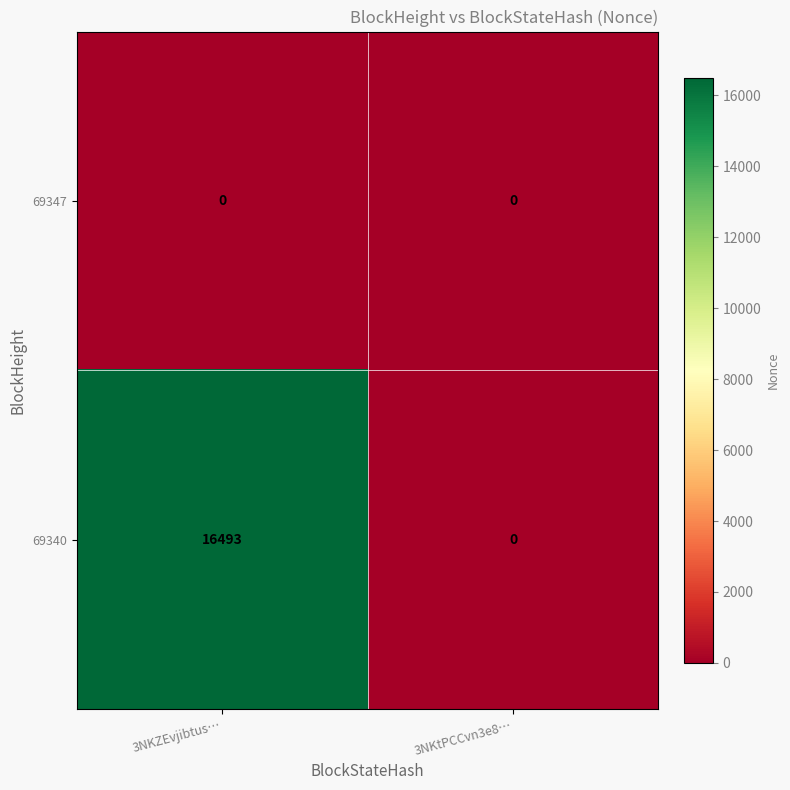

How many categories are shown in the chart?

2